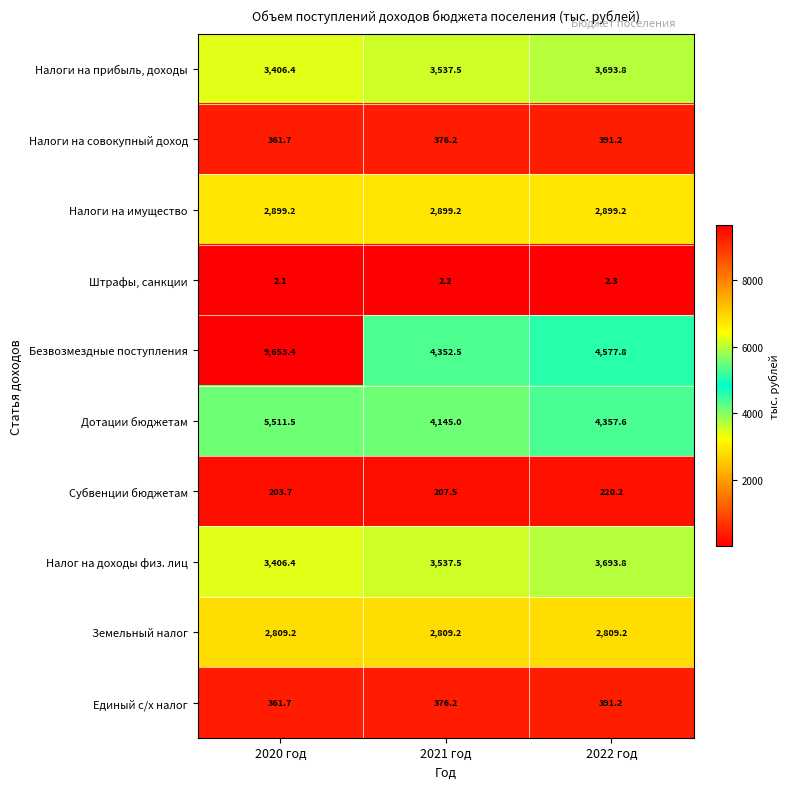

How many Штрафы, санкции values are between 2 and 3?

3